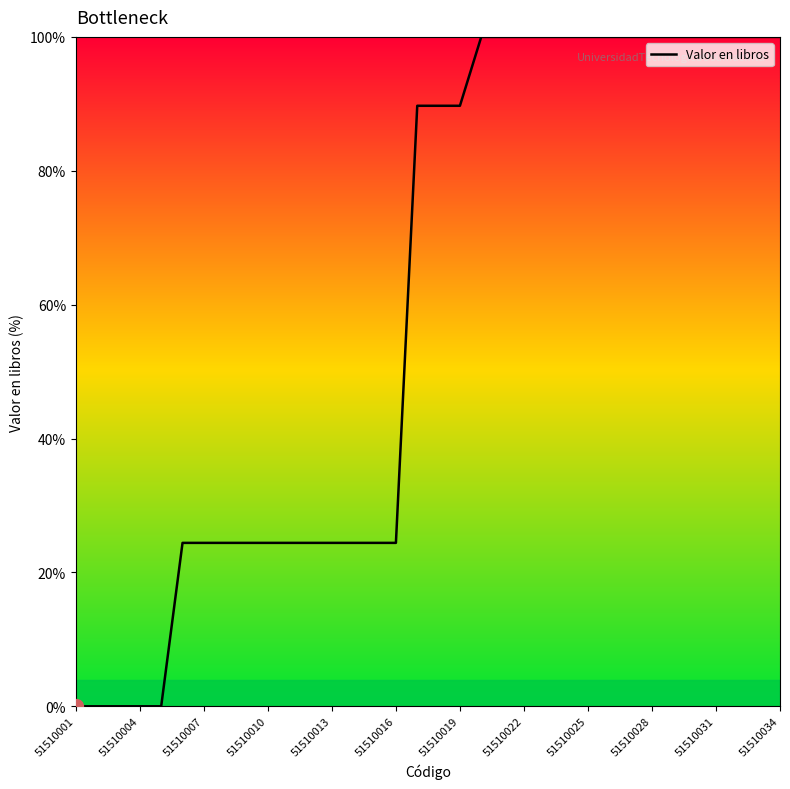

How many lines are shown in the chart?

1